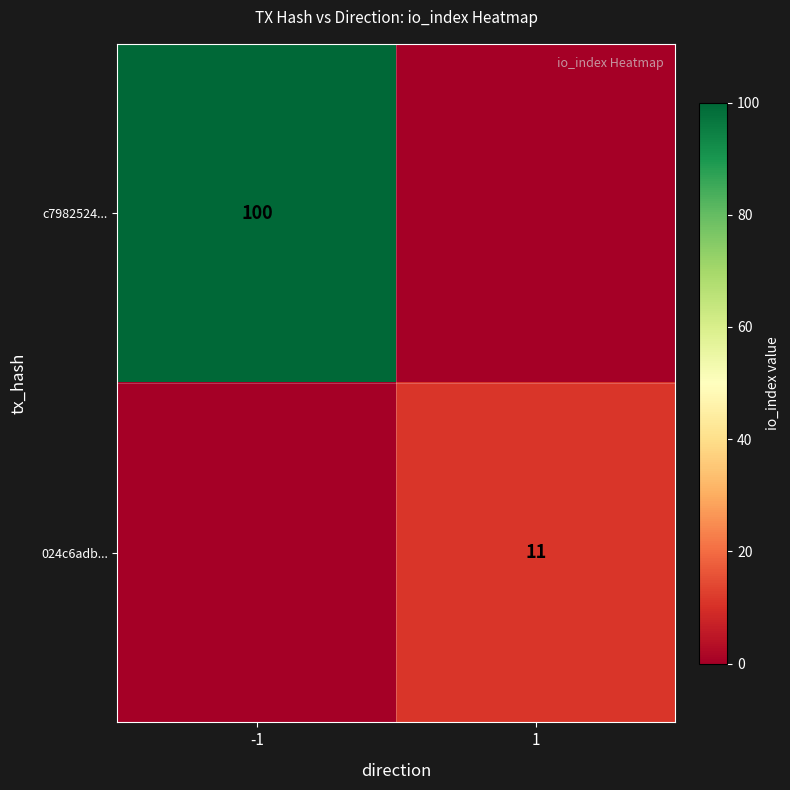

True or false: c7982524... has a value of 100 at -1.

True